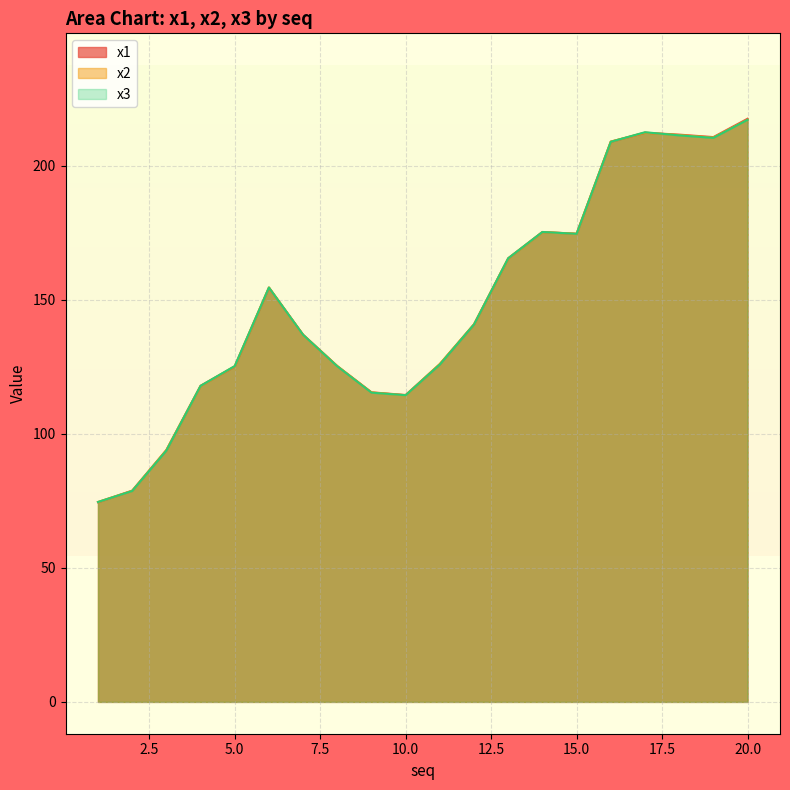

What is the maximum value shown in the chart?

217.6